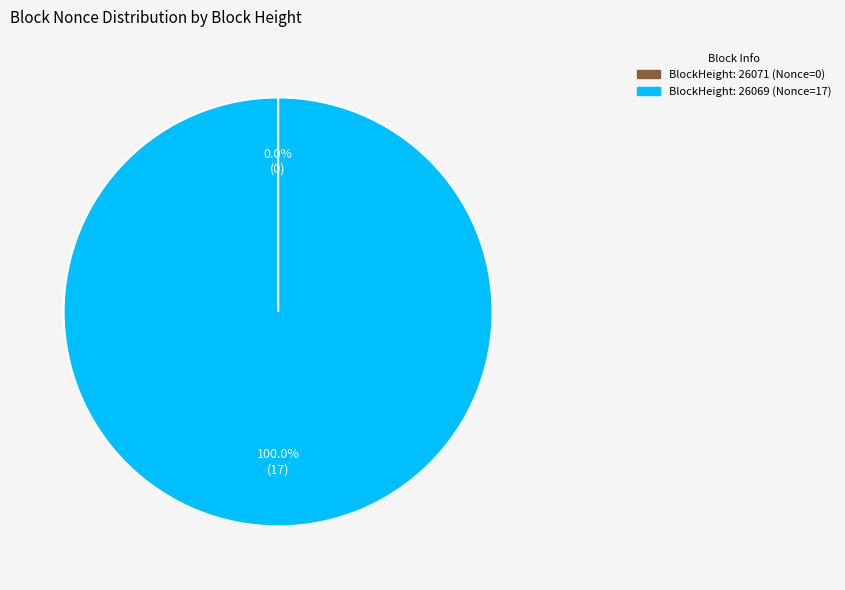

Does any single category account for the majority?

Yes